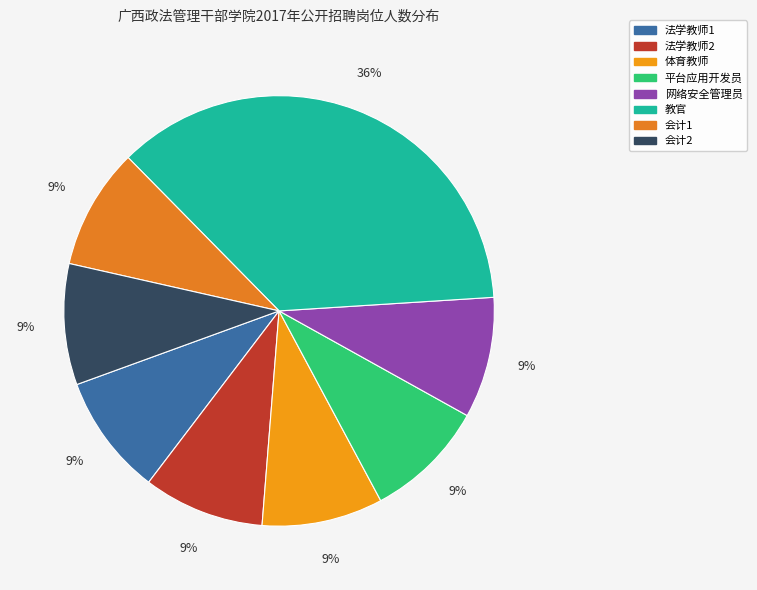

How many segments does this pie chart have?

8